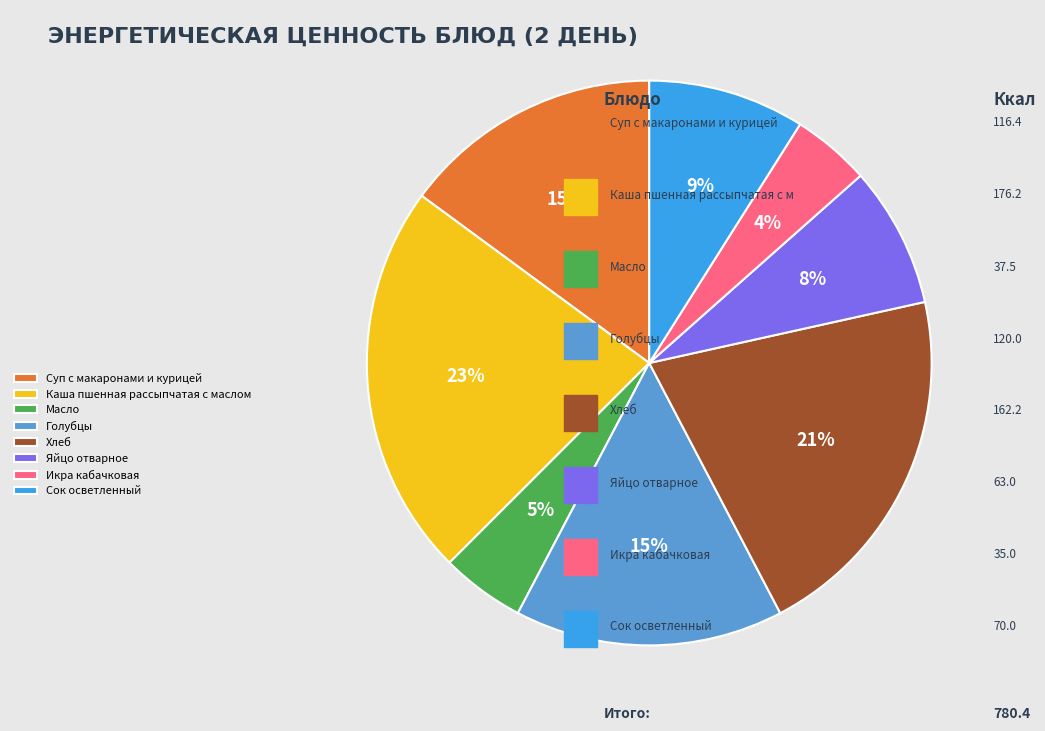

What is the largest slice in the pie chart?

Каша пшенная рассыпчатая с маслом